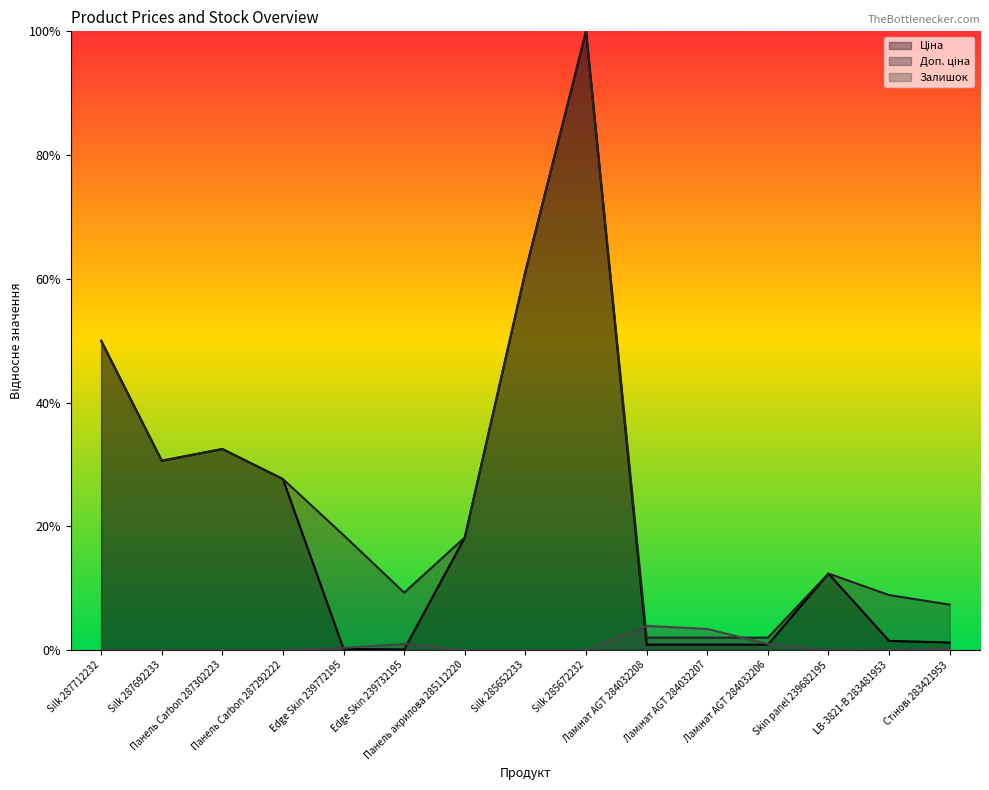

Reading left to right, transcribe all the data shown in this chart.

Ціна: Silk 287712232=0.5	Silk 287692233=0.3	Панель Carbon 287302223=0.3	Панель Carbon 287292222=0.3	Edge Skin 239772195=0.0	Edge Skin 239732195=0.0	Панель акрилова 285112220=0.2	Silk 285652233=0.6	Silk 285672232=1.0	Ламінат AGT 284032208=0.0	Ламінат AGT 284032207=0.0	Ламінат AGT 284032206=0.0	Skin panel 239682195=0.1	LB-3821-В 283481953=0.0	Стінові 283421953=0.0
Доп. ціна: Silk 287712232=0.5	Silk 287692233=0.3	Панель Carbon 287302223=0.3	Панель Carbon 287292222=0.3	Edge Skin 239772195=0.2	Edge Skin 239732195=0.1	Панель акрилова 285112220=0.2	Silk 285652233=0.6	Silk 285672232=1.0	Ламінат AGT 284032208=0.0	Ламінат AGT 284032207=0.0	Ламінат AGT 284032206=0.0	Skin panel 239682195=0.1	LB-3821-В 283481953=0.1	Стінові 283421953=0.1
Залишок: Silk 287712232=0.0	Silk 287692233=0.0	Панель Carbon 287302223=0.0	Панель Carbon 287292222=0.0	Edge Skin 239772195=0.0	Edge Skin 239732195=0.0	Панель акрилова 285112220=0.0	Silk 285652233=0.0	Silk 285672232=0.0	Ламінат AGT 284032208=0.0	Ламінат AGT 284032207=0.0	Ламінат AGT 284032206=0.0	Skin panel 239682195=0.0	LB-3821-В 283481953=0.0	Стінові 283421953=0.0